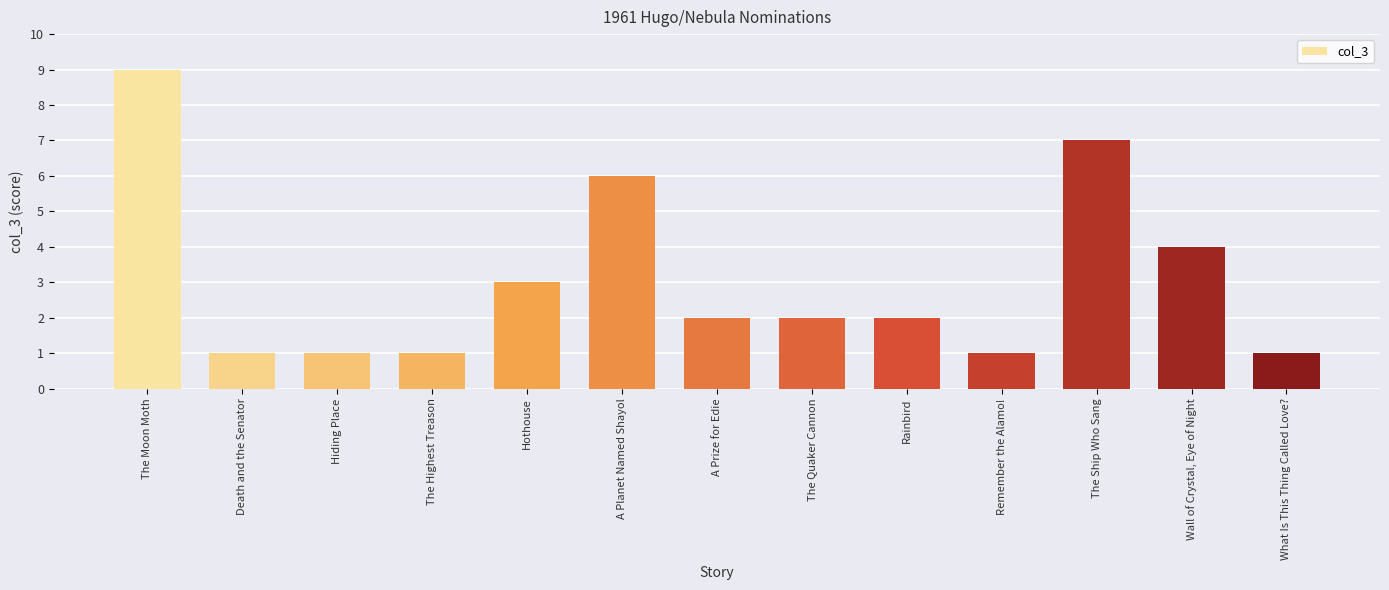

True or false: the data shows 0 at Rainbird.

False